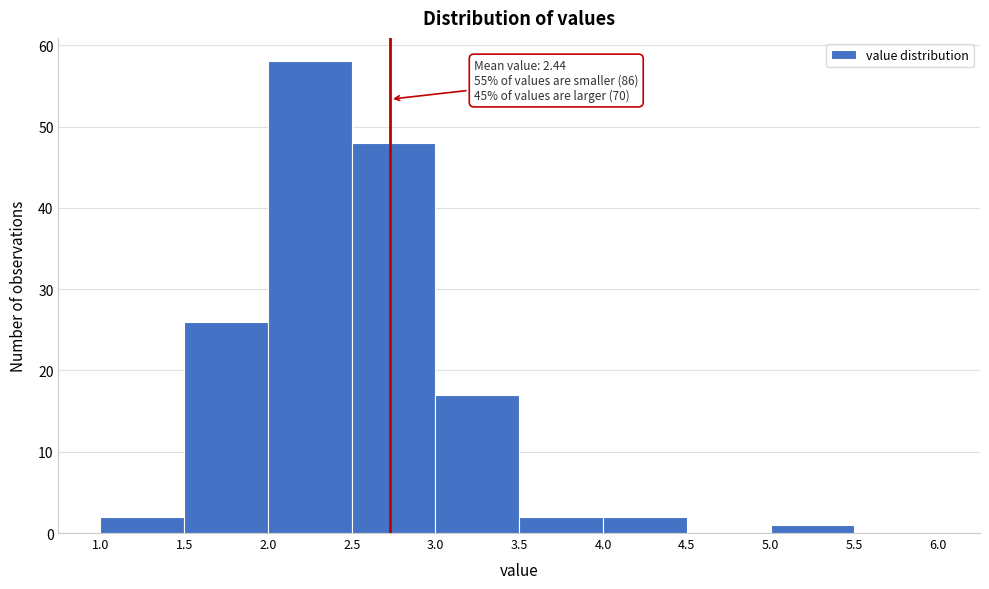

Over which range of the x-axis is the bar tallest?

2.0 to 2.5